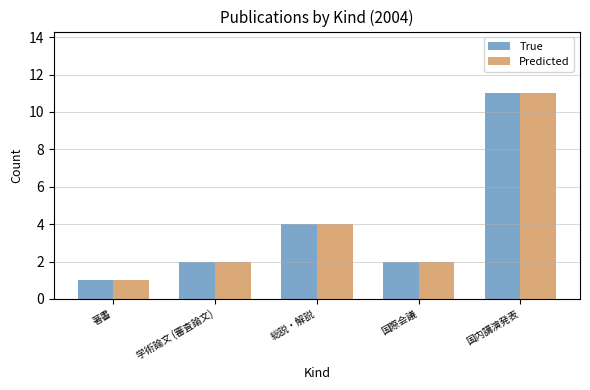

At which label is True closest to 6?

総説・解説